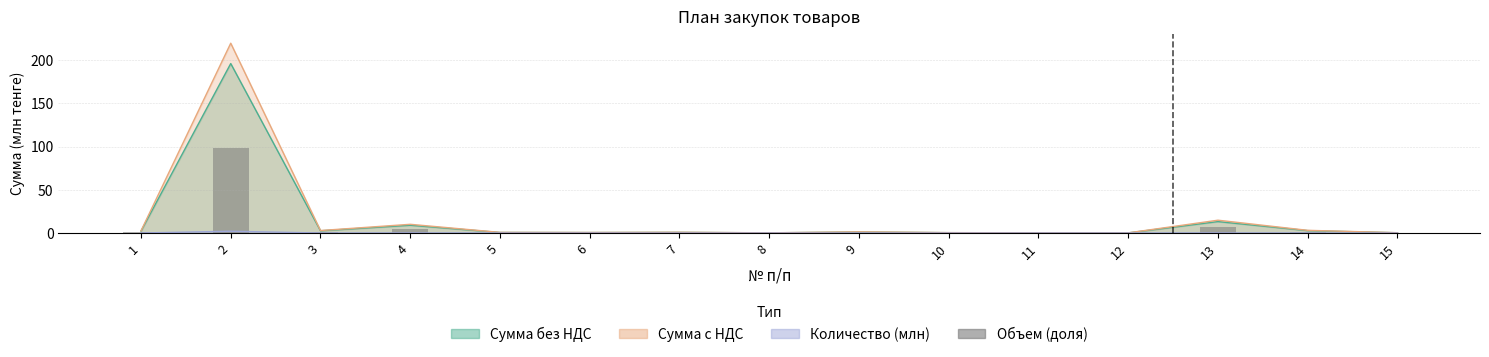

What is the change in value from 1 to 7?

-0.7